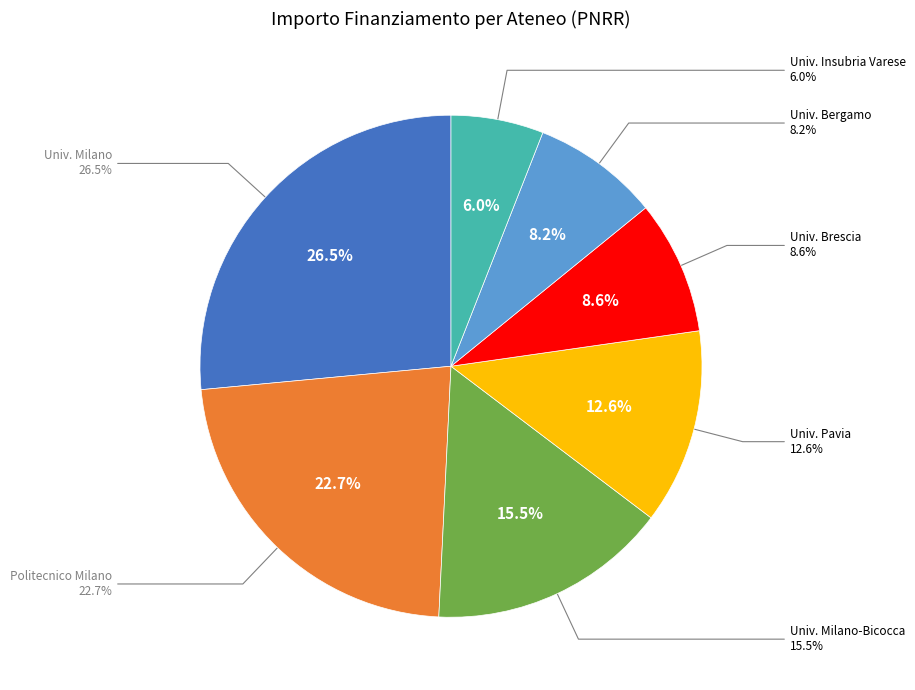

Count the number of slices in the pie.

7